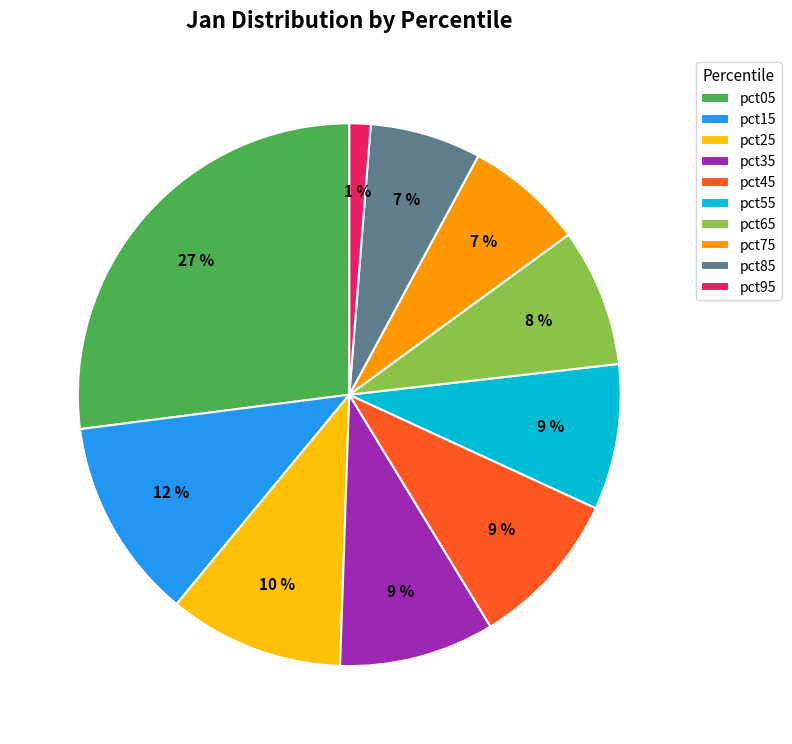

True or false: pct55 accounts for 9% of the total.

True